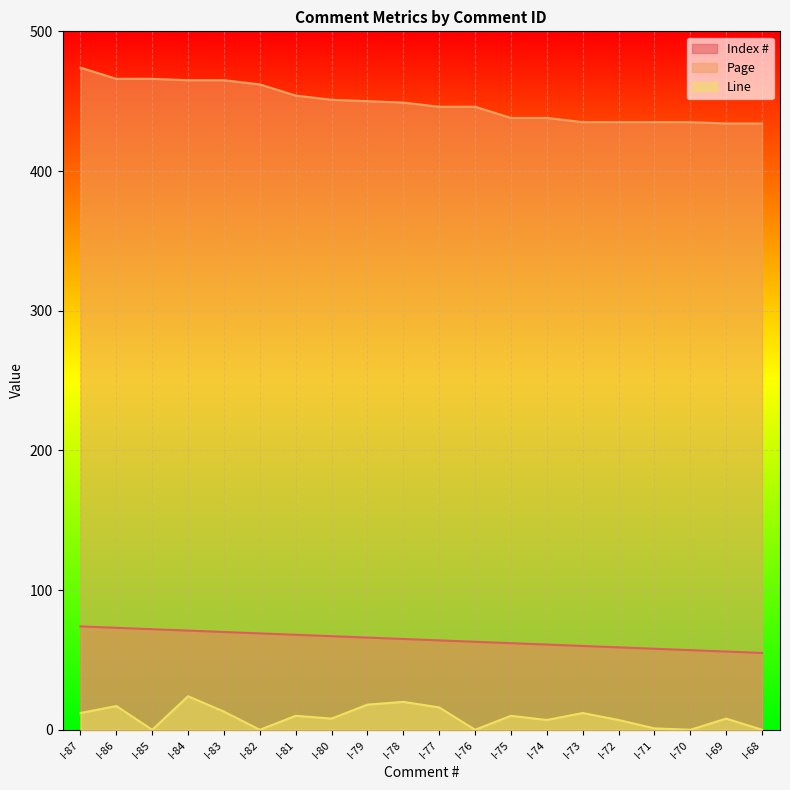

Is it true that Line equals 11 at I-86?

False